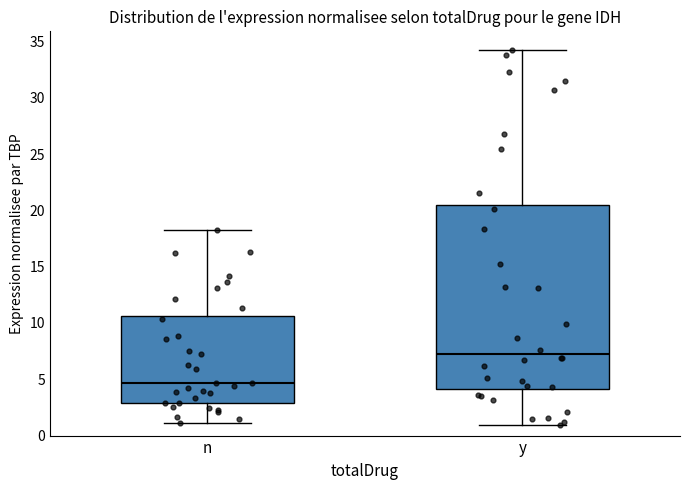

Reading left to right, read every box against the y-axis: the position of its median line, the range the box covers, and the ends of its whiskers. The values are not printed on the chart, so give them approximately, as read against the axis.

n: median 4.5, box 3.0 to 10.5, whiskers 1.0 to 18.5
y: median 7.5, box 4.0 to 20.5, whiskers 1.0 to 34.0